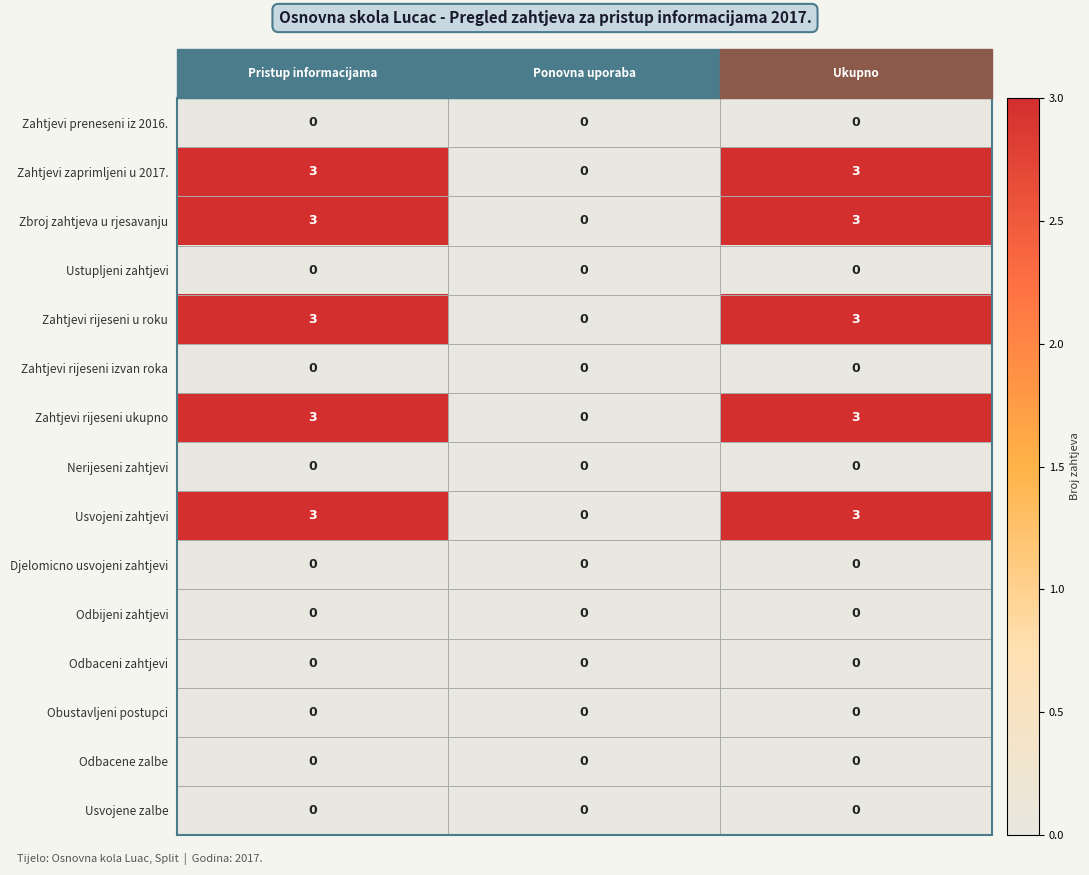

What is the difference between the highest and lowest values at Ukupno?

3